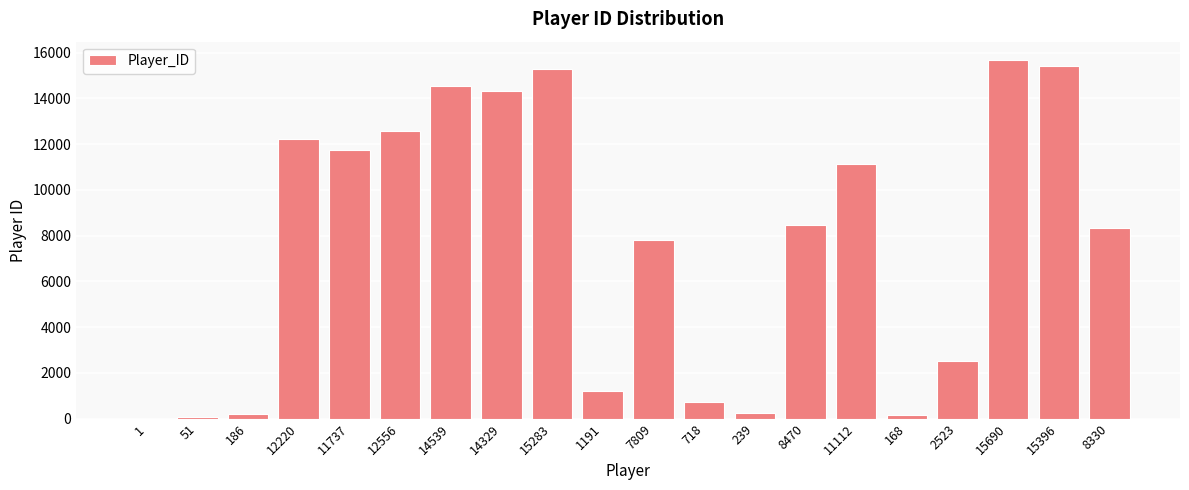

What is the change in value from 186 to 1191?

+1005